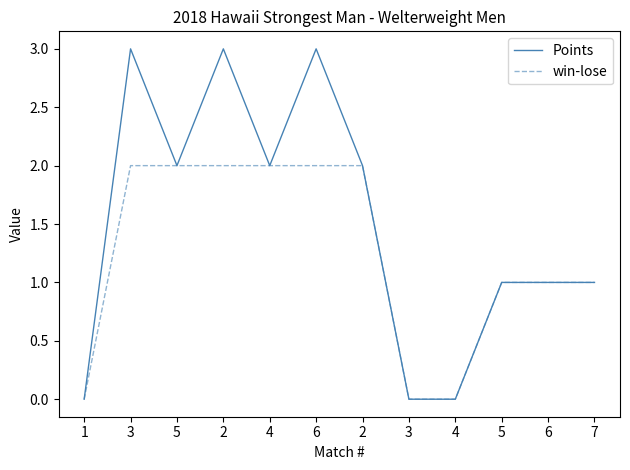

Reading left to right, what are all the values shown in this chart?

Points: 1=0	3=3	5=2	2=3	4=2	6=3	2=2	3=0	4=0	5=1	6=1	7=1
win-lose: 1=0	3=2	5=2	2=2	4=2	6=2	2=2	3=0	4=0	5=1	6=1	7=1